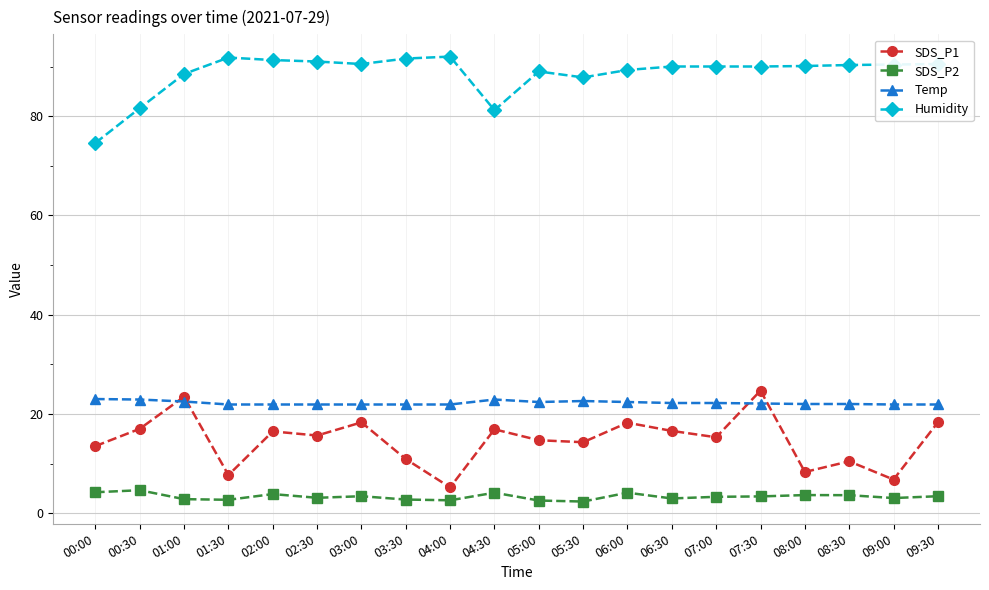

Which series has the widest spread of values?

SDS_P1